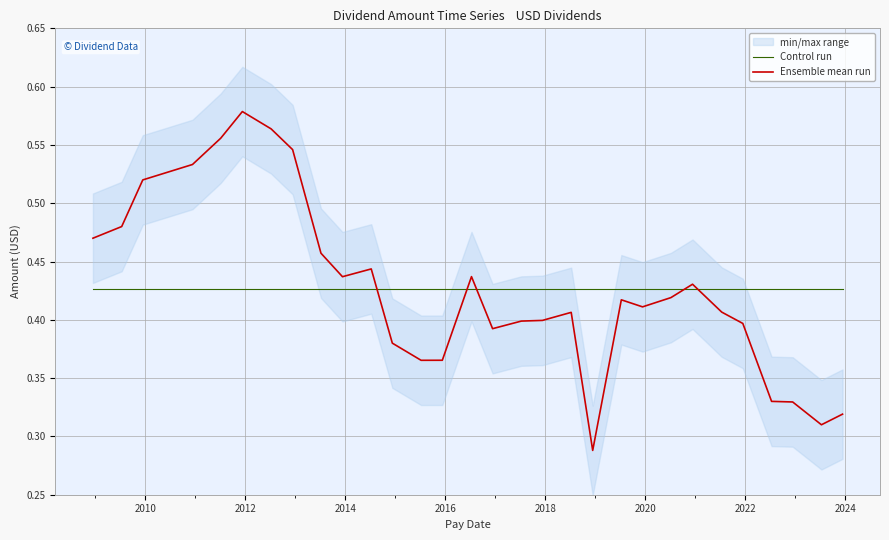

True or false: Ensemble mean run and Control run cross at least once.

True